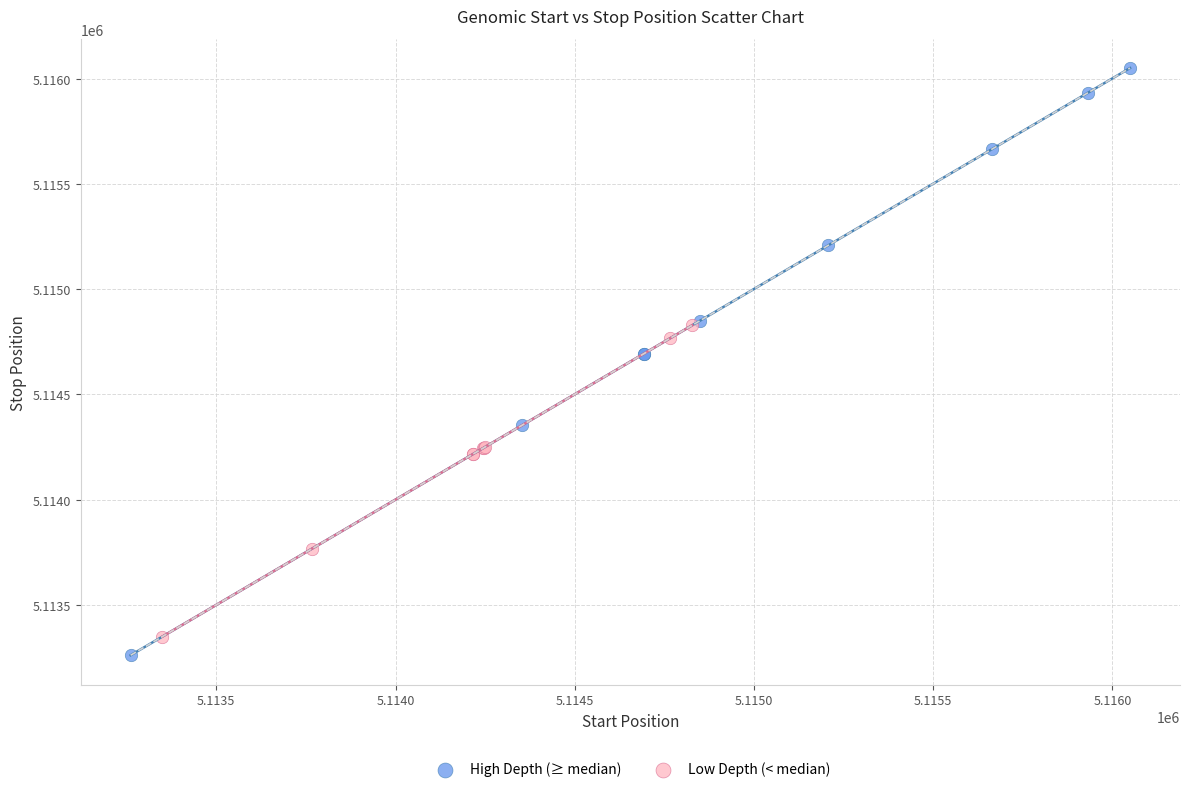

Which series contains the lowest Y value?

High Depth (≥ median)